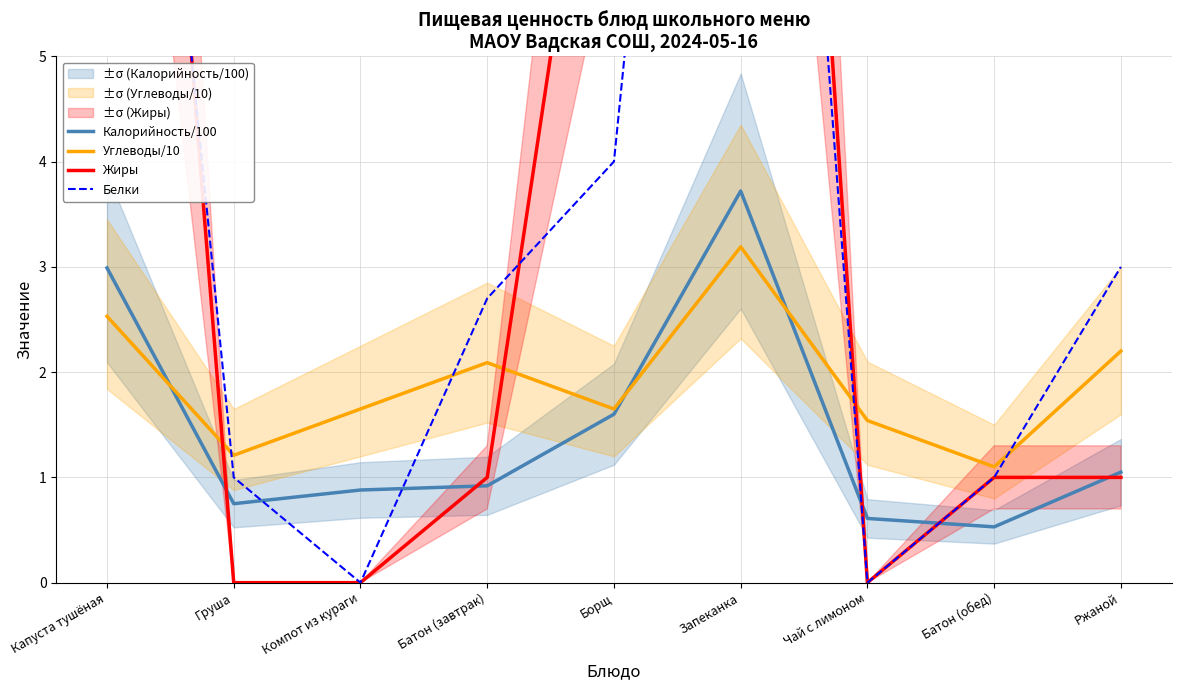

How many values in Жиры are above zero?

6